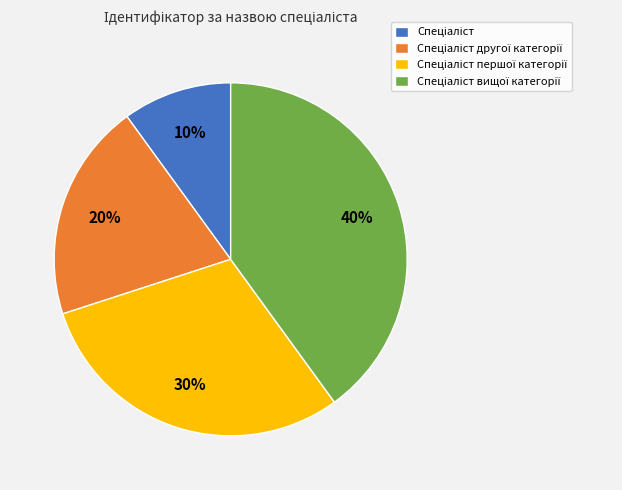

To the nearest percent, what is the average slice percentage?

25%